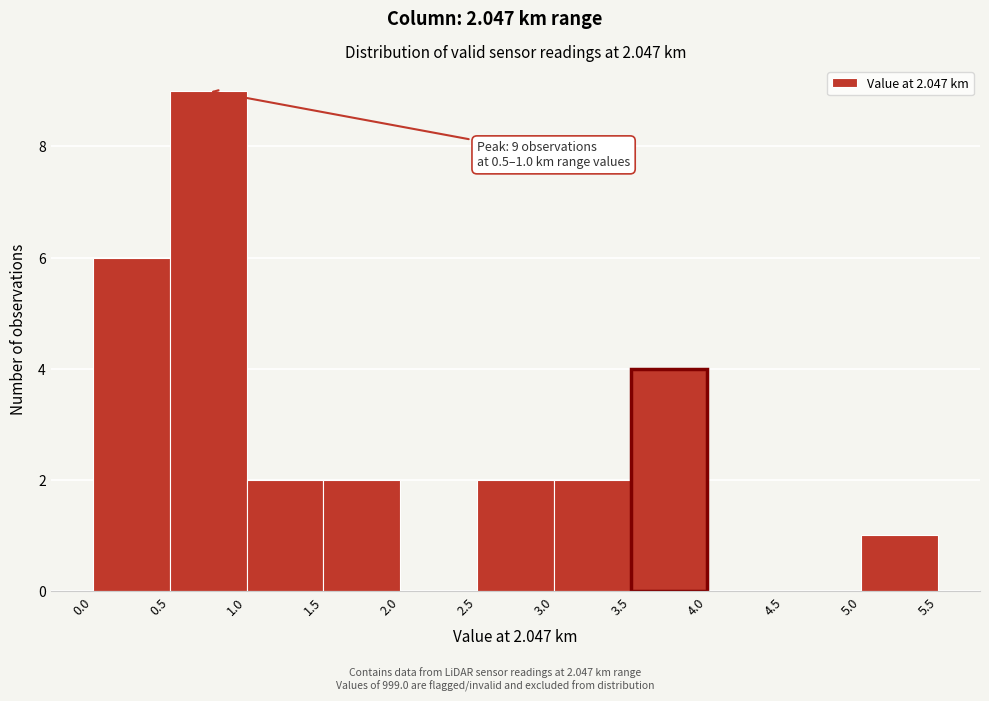

Over which range of the x-axis is the bar tallest?

0.5 to 1.0